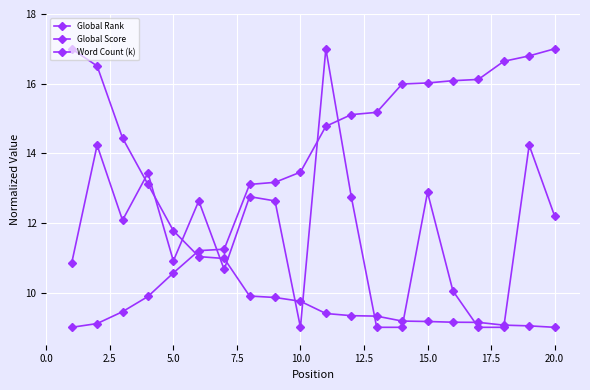

True or false: Global Rank and Global Score cross at least once.

True